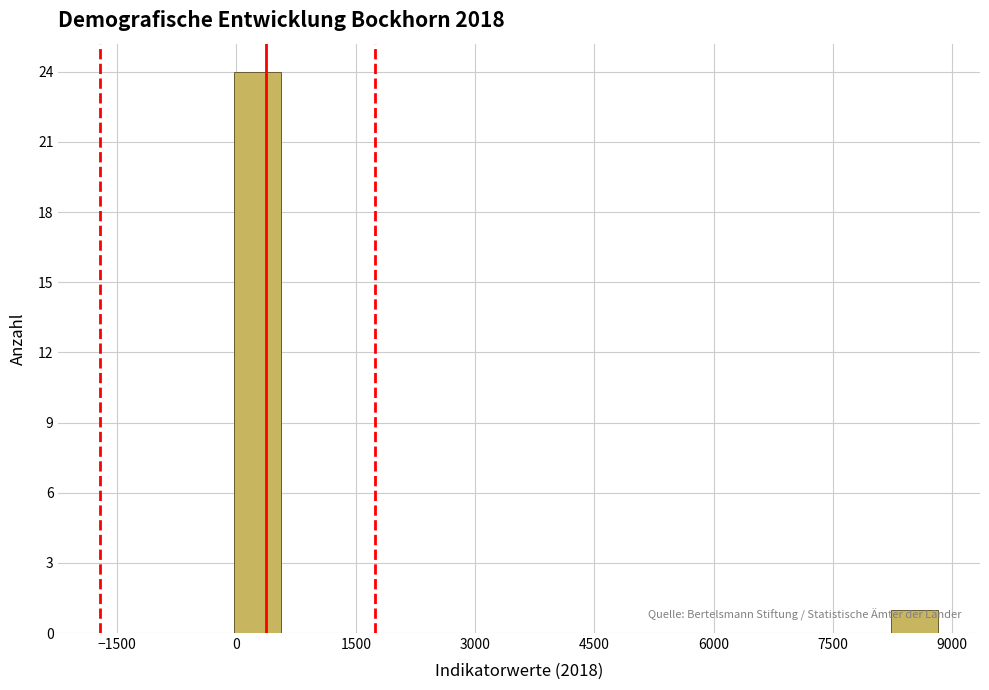

Read against the x-axis, roughly where is the centre of the tallest bar?

200